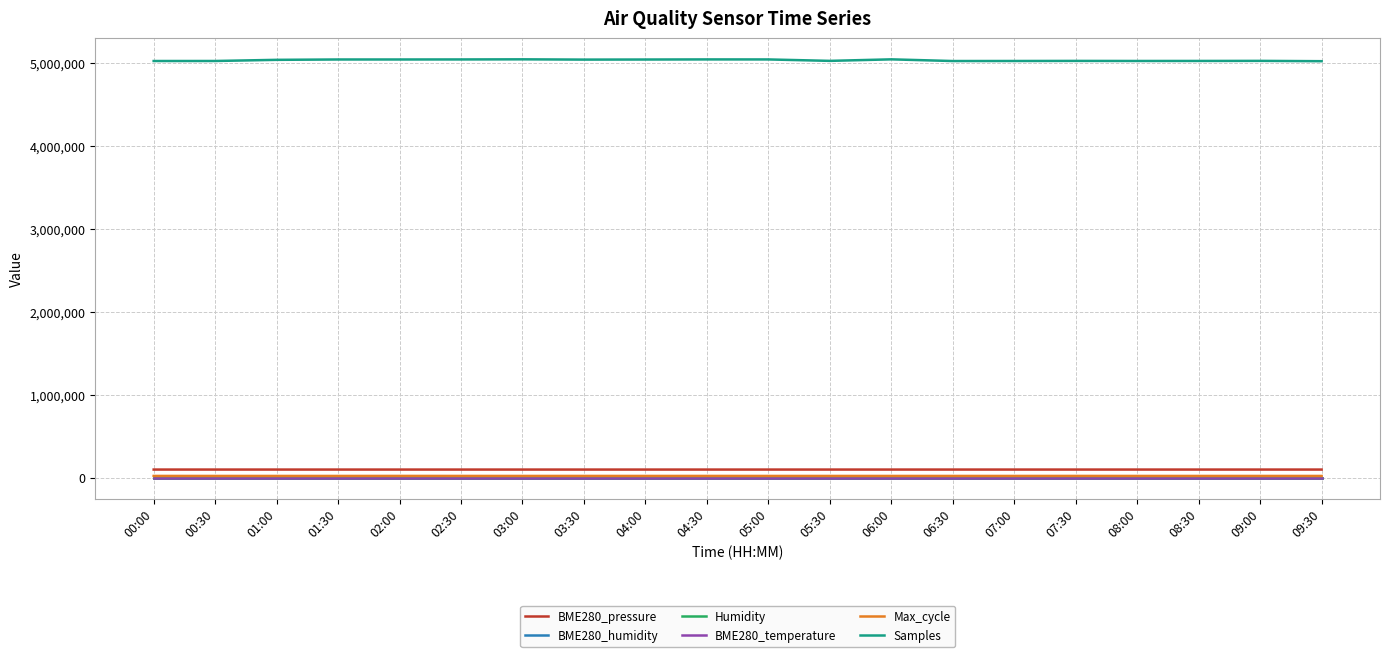

Is the value of Samples at 00:30 greater than the value of Humidity at 08:00?

Yes